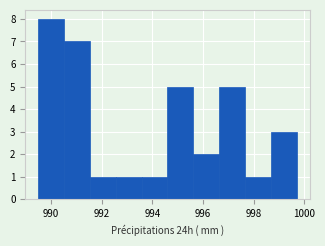

Reading left to right, transcribe this chart: for each bar, give the range it covers on the x-axis and its height. Neither the bar edges nor the heights are printed on the chart, so give them approximately, as read against the axes.

989.50 to 990.52: 8
990.52 to 991.54: 7
991.54 to 992.56: 1
992.56 to 993.58: 1
993.58 to 994.60: 1
994.60 to 995.62: 5
995.62 to 996.64: 2
996.64 to 997.66: 5
997.66 to 998.68: 1
998.68 to 999.70: 3